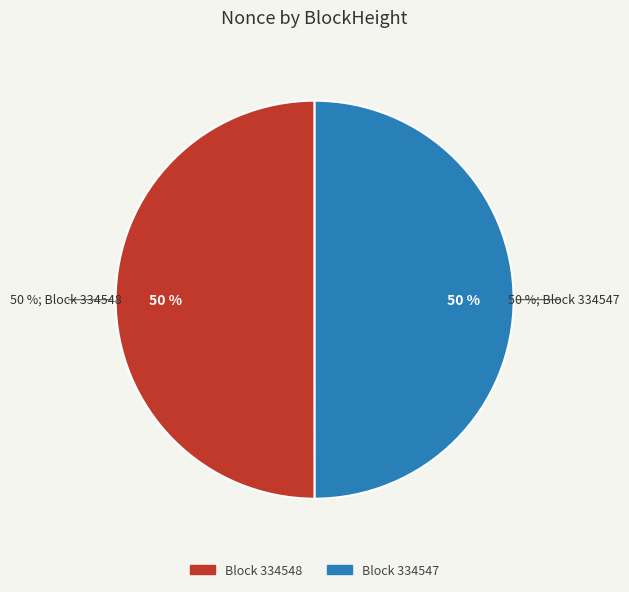

Count the number of slices in the pie.

2